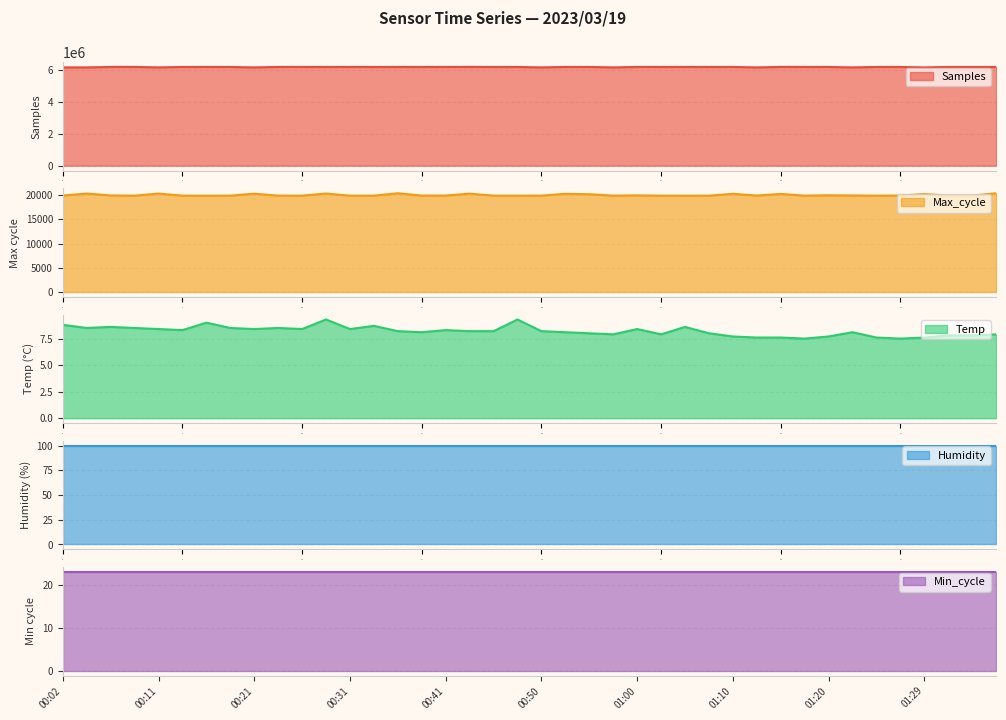

What is the minimum value for Samples?

6184618